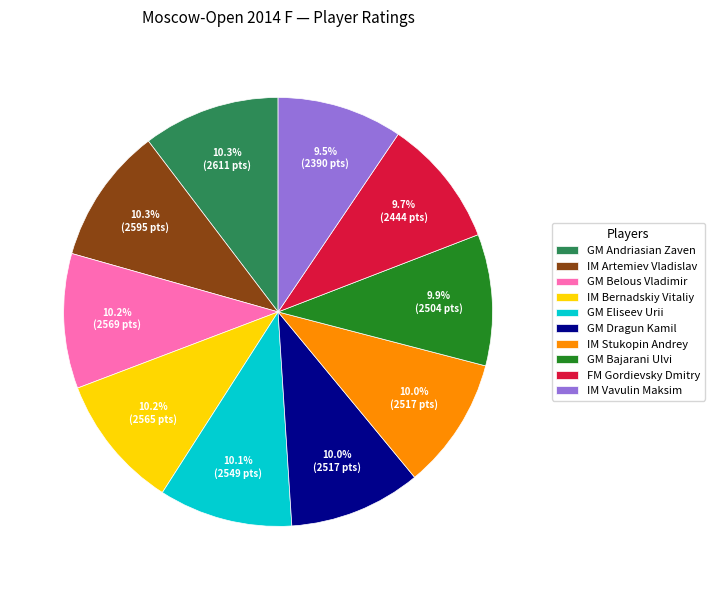

Does any single category account for the majority?

No